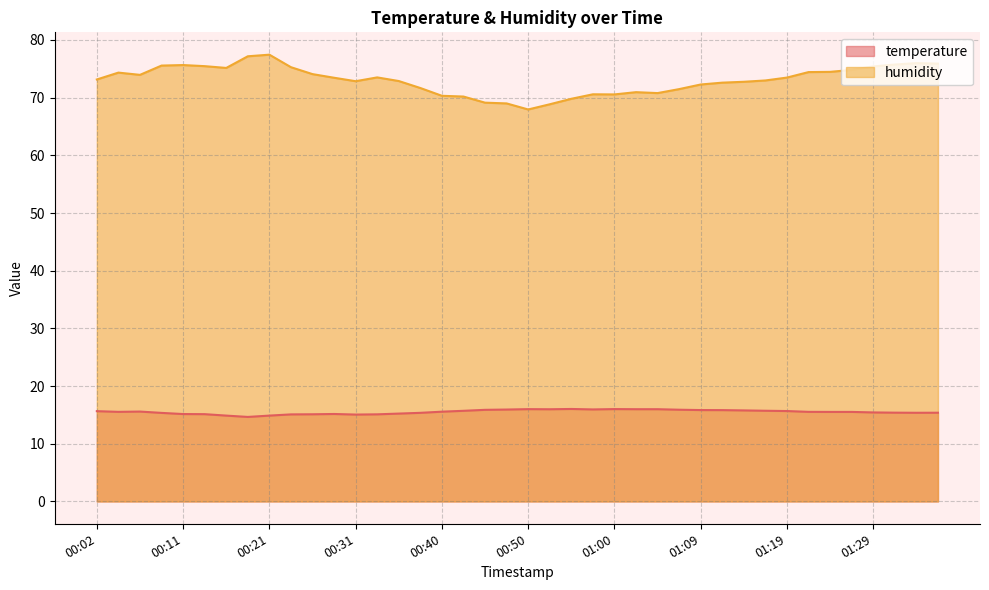

What is the sum of all humidity values?

2922.0